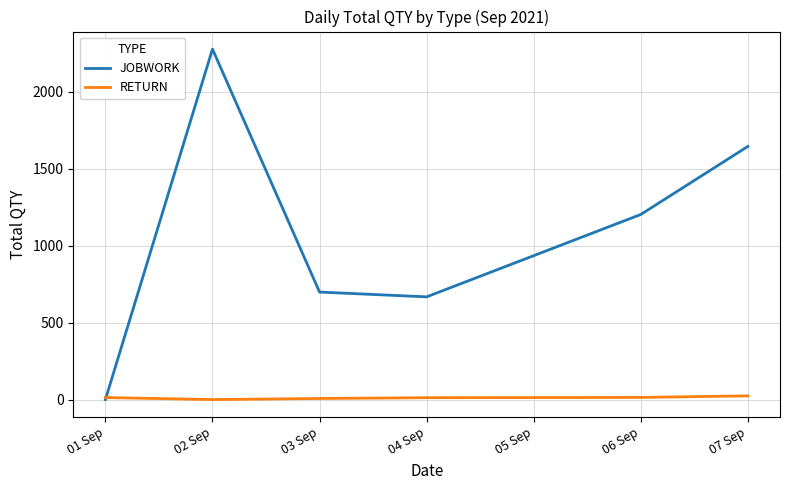

Where is JOBWORK nearest to the value 1138?

06 Sep